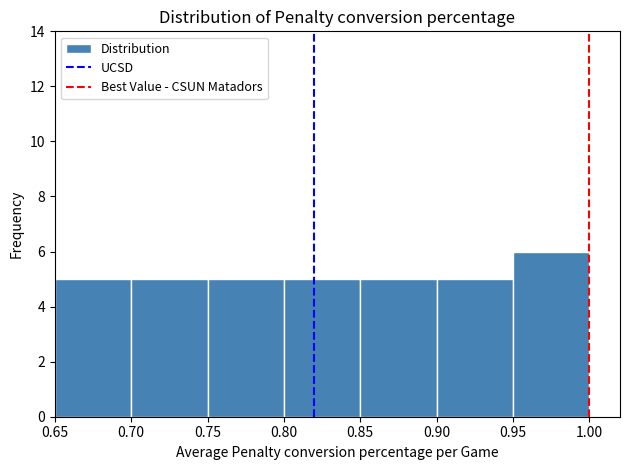

What is the height of the bar covering 0.75 to 0.80 on the x-axis? The values are not printed on the chart, so give them approximately, as read against the axis.

5